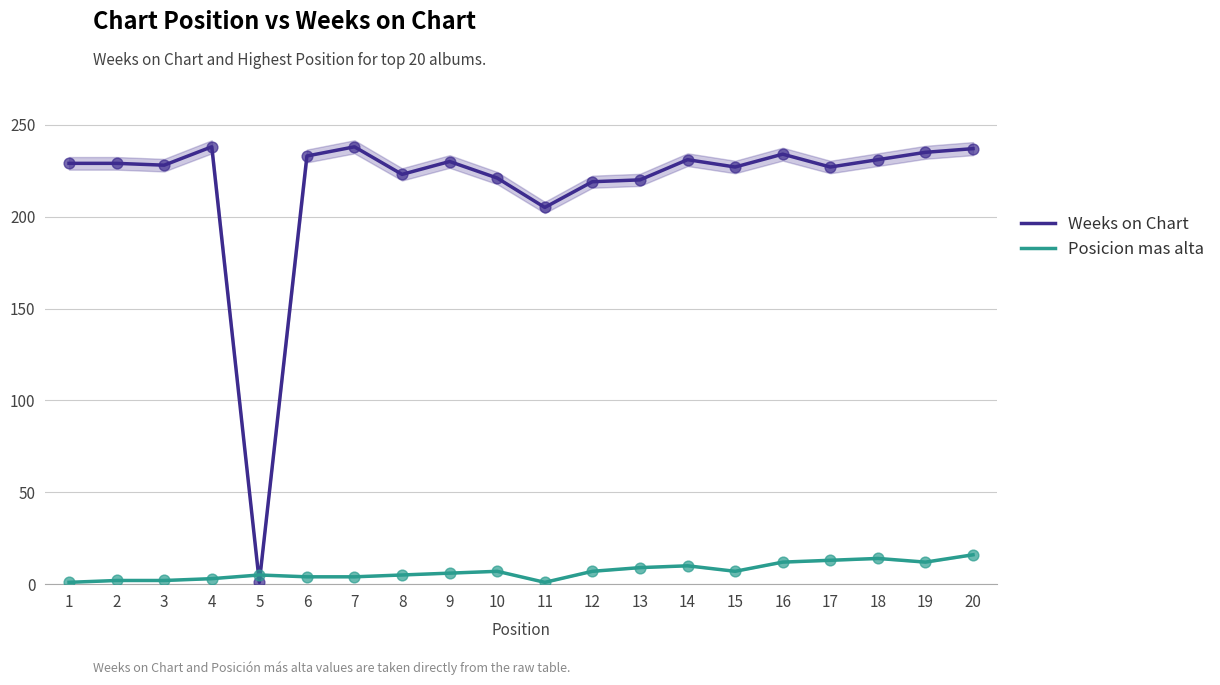

Which series has the largest Y range (max minus min)?

Weeks on Chart